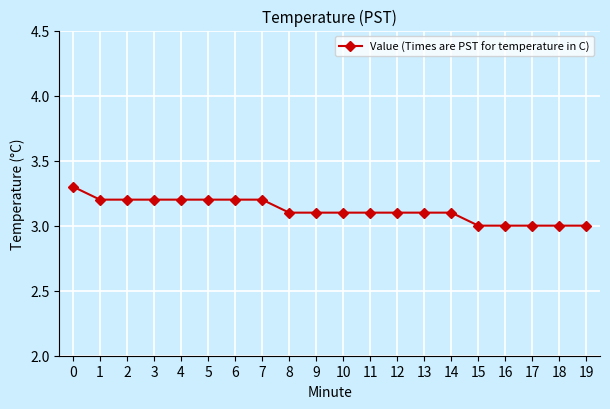

What is the maximum value shown in the chart?

3.3